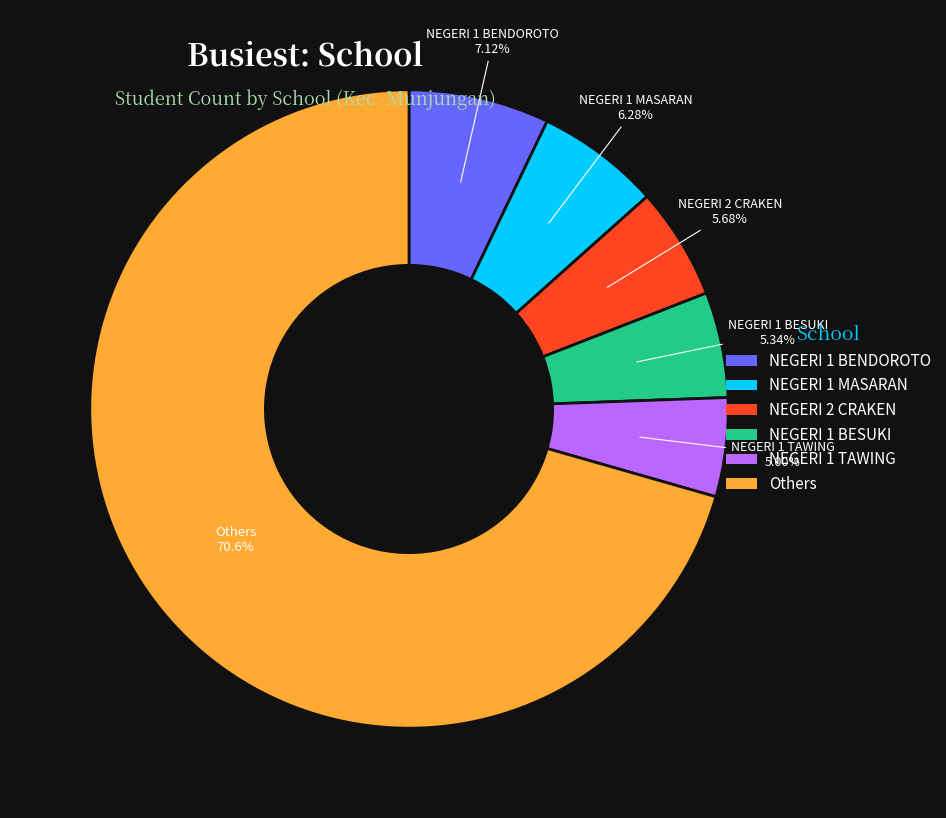

Does any single category account for the majority?

Yes